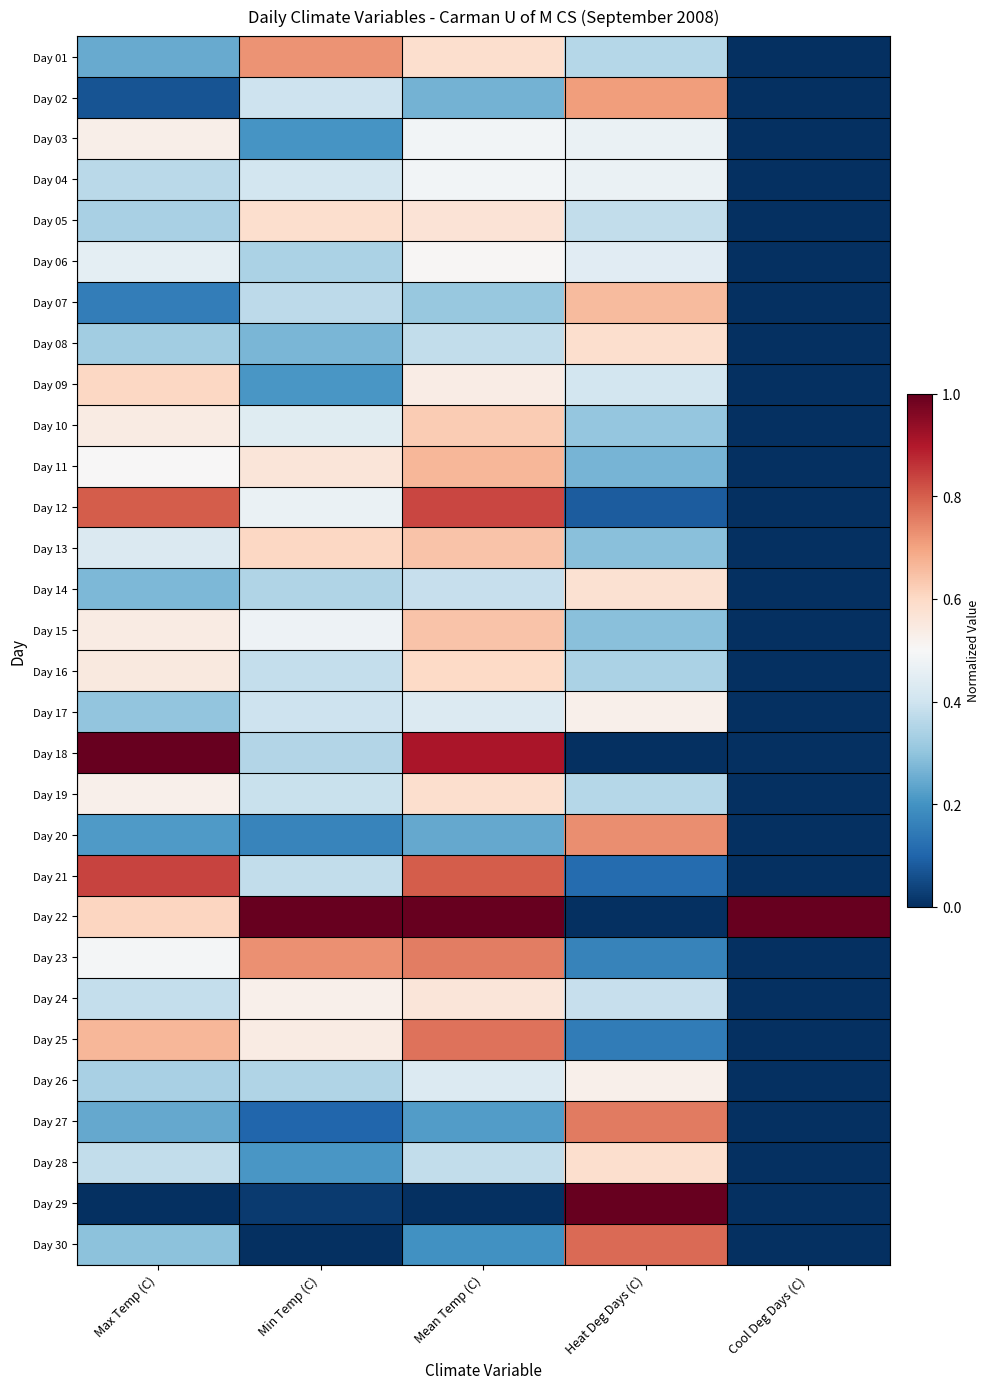

Rank the series at Heat Deg Days (C) from lowest to highest value.

Day 18, Day 22, Day 12, Day 21, Day 25, Day 23, Day 11, Day 13, Day 15, Day 10, Day 16, Day 01, Day 19, Day 05, Day 24, Day 09, Day 06, Day 03, Day 04, Day 17, Day 26, Day 14, Day 08, Day 28, Day 07, Day 02, Day 20, Day 27, Day 30, Day 29